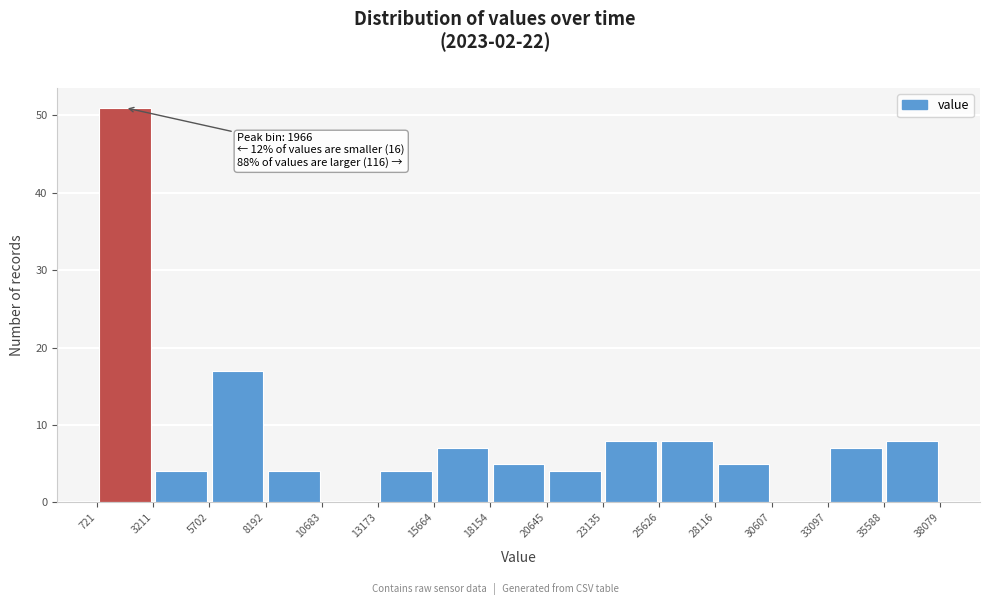

Over which range of the x-axis is the bar tallest?

721 to 3211